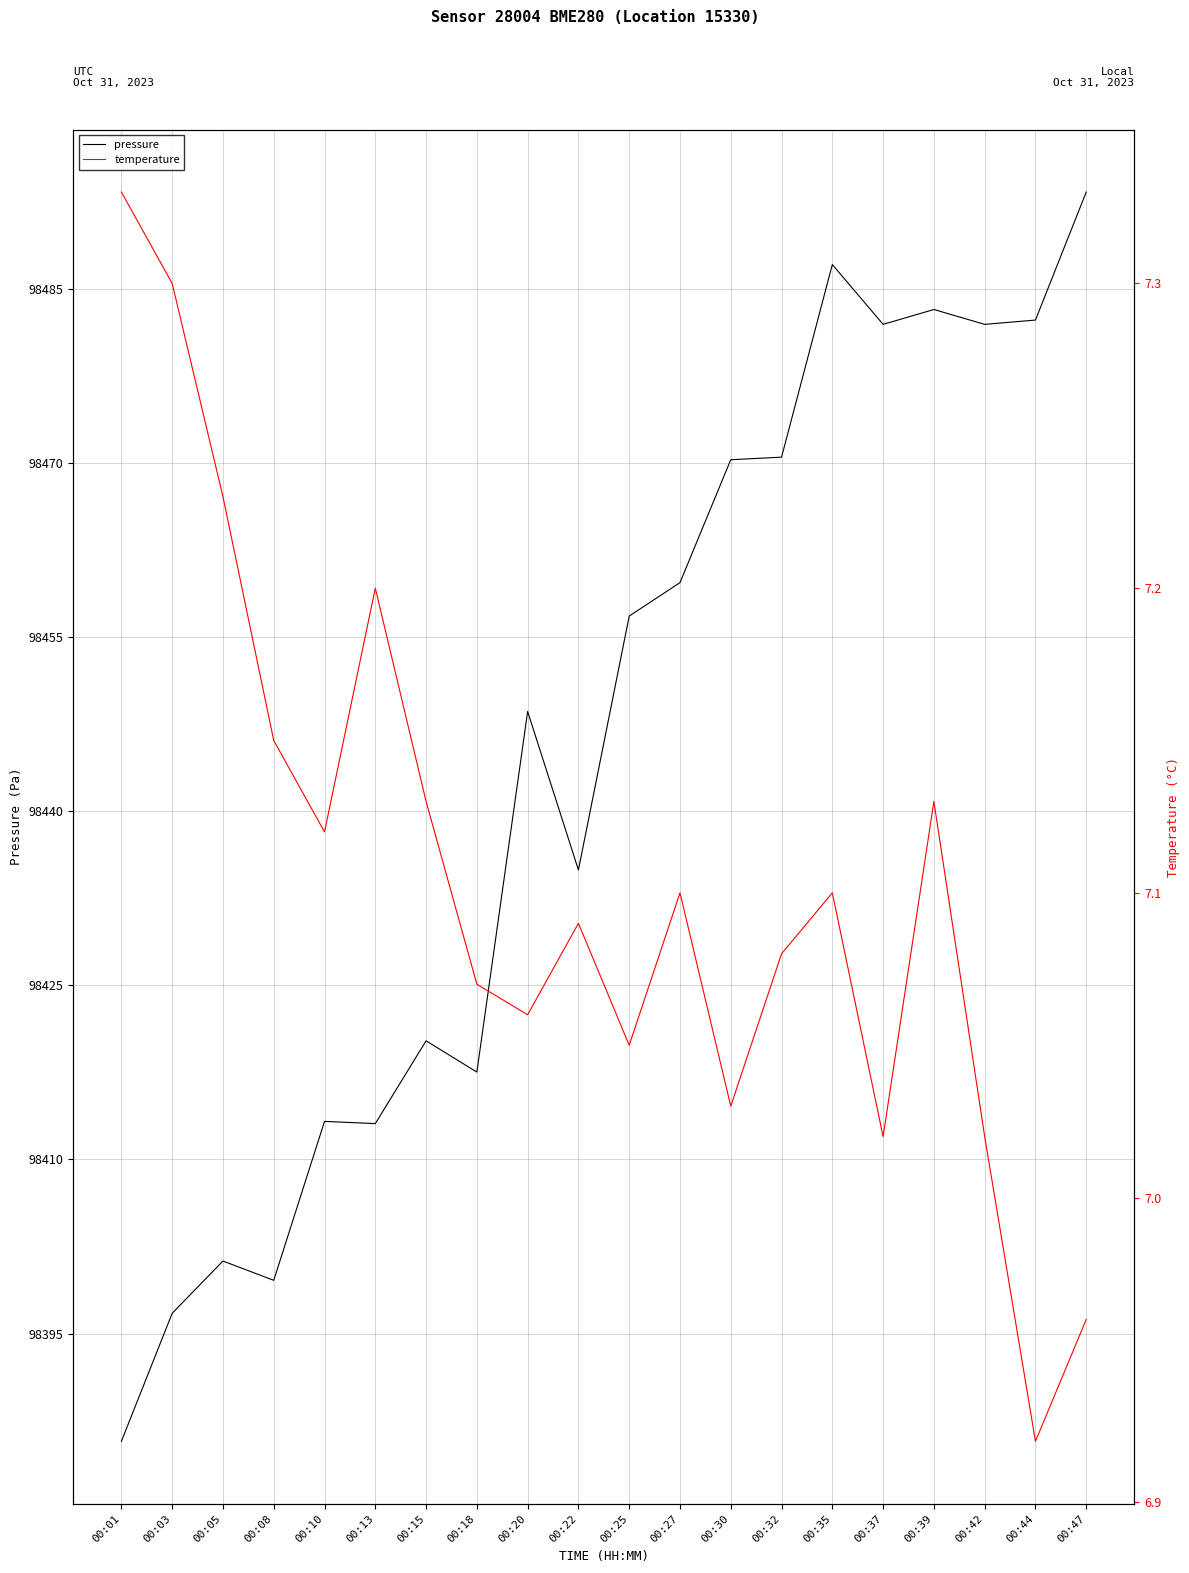

What are all the series names shown in the legend?

pressure, temperature